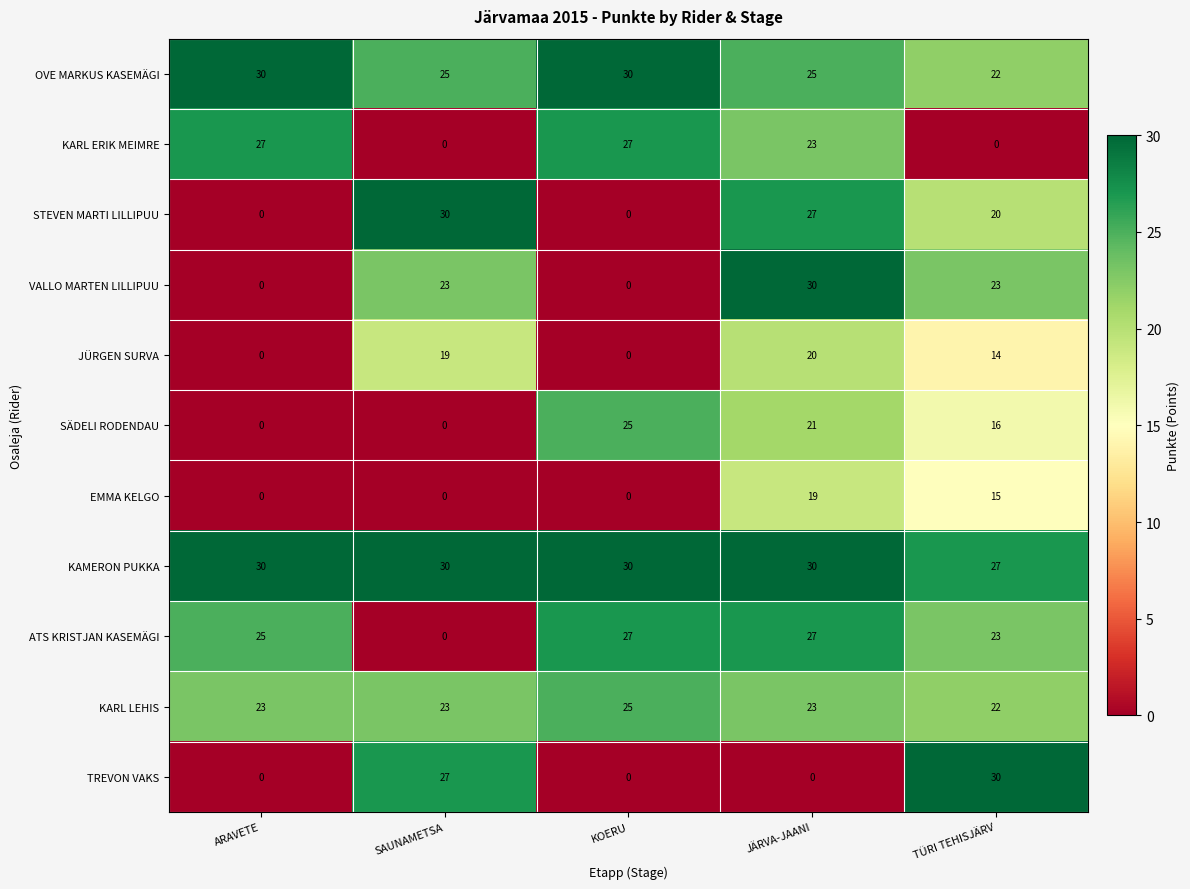

What is the sum of all JÜRGEN SURVA values?

53